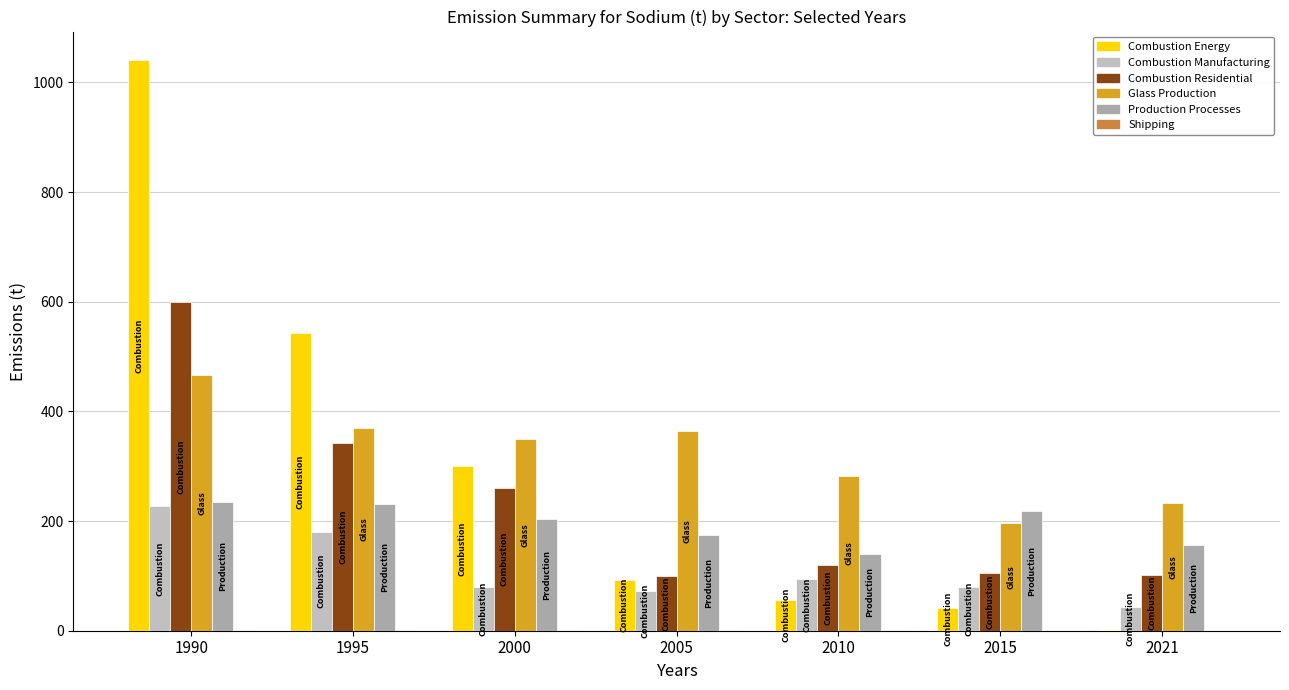

What is the lowest value of the Shipping series?

0.3